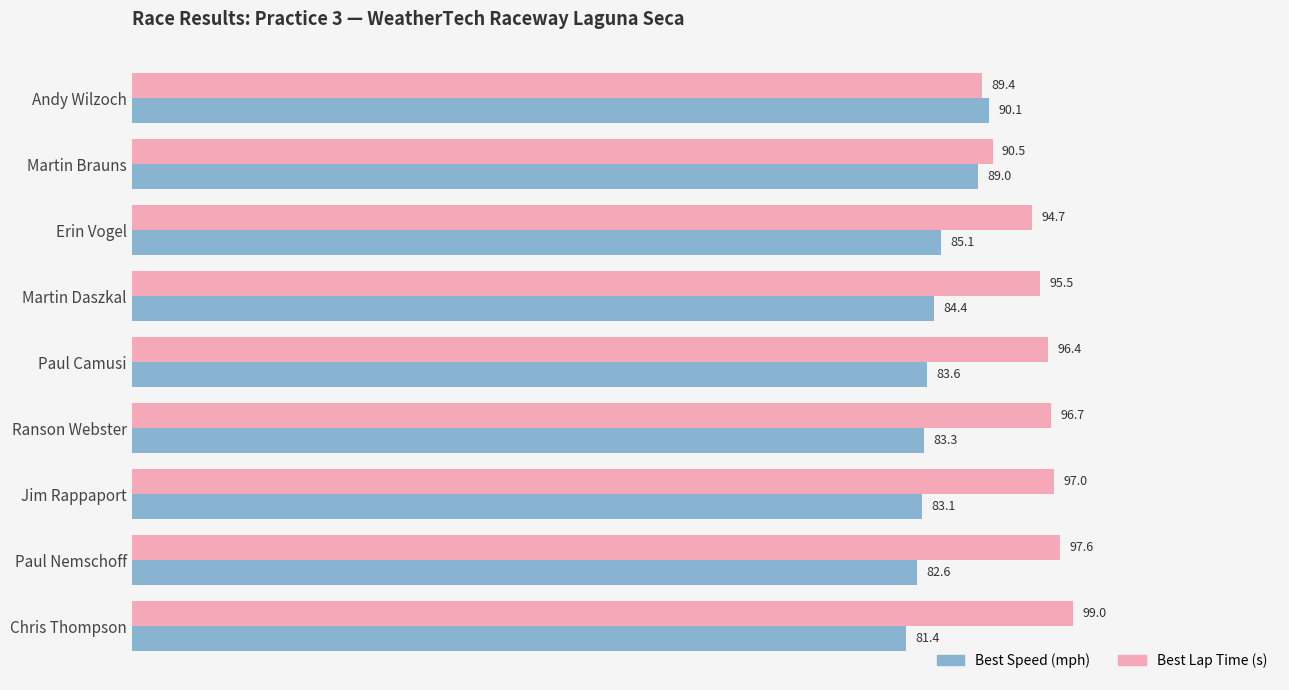

What is the difference between the maximum and second lowest values in the Best Speed (mph) series?

7.5